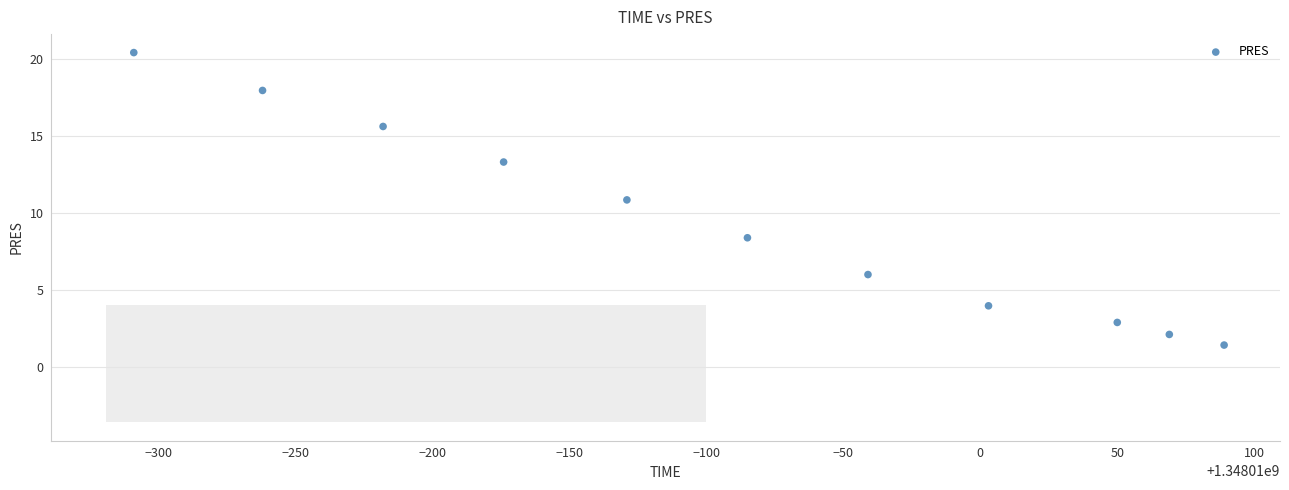

What Y value in the scatter plot is closest to 10?

10.9